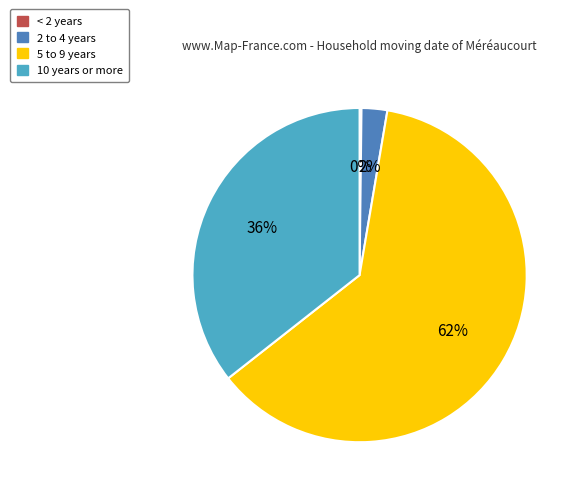

To the nearest percent, what percentage of the pie is 2 to 4 years?

2%